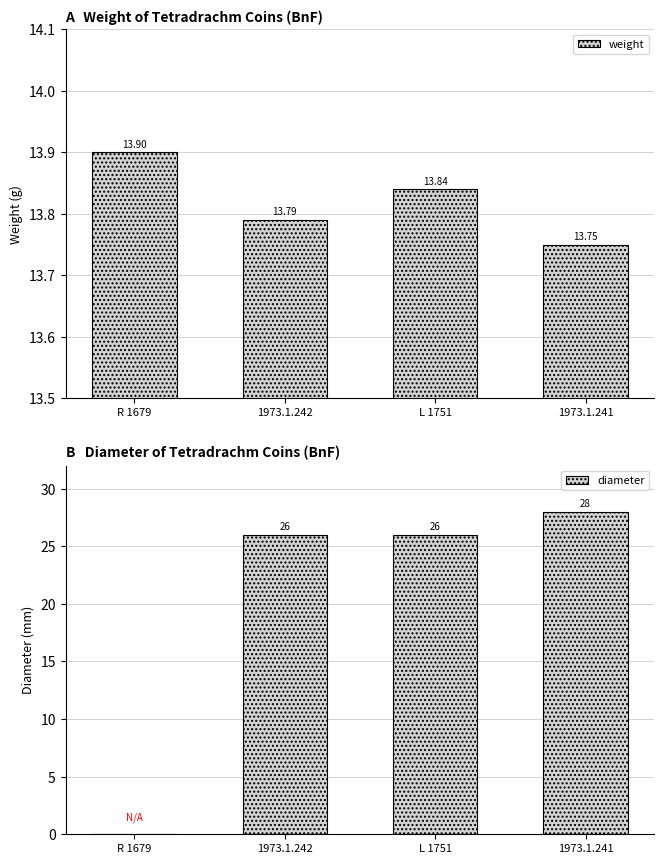

Reading left to right, transcribe all the data shown in this chart.

weight: 13.9	13.8	13.8	13.8
diameter: 0.0	26.0	26.0	28.0